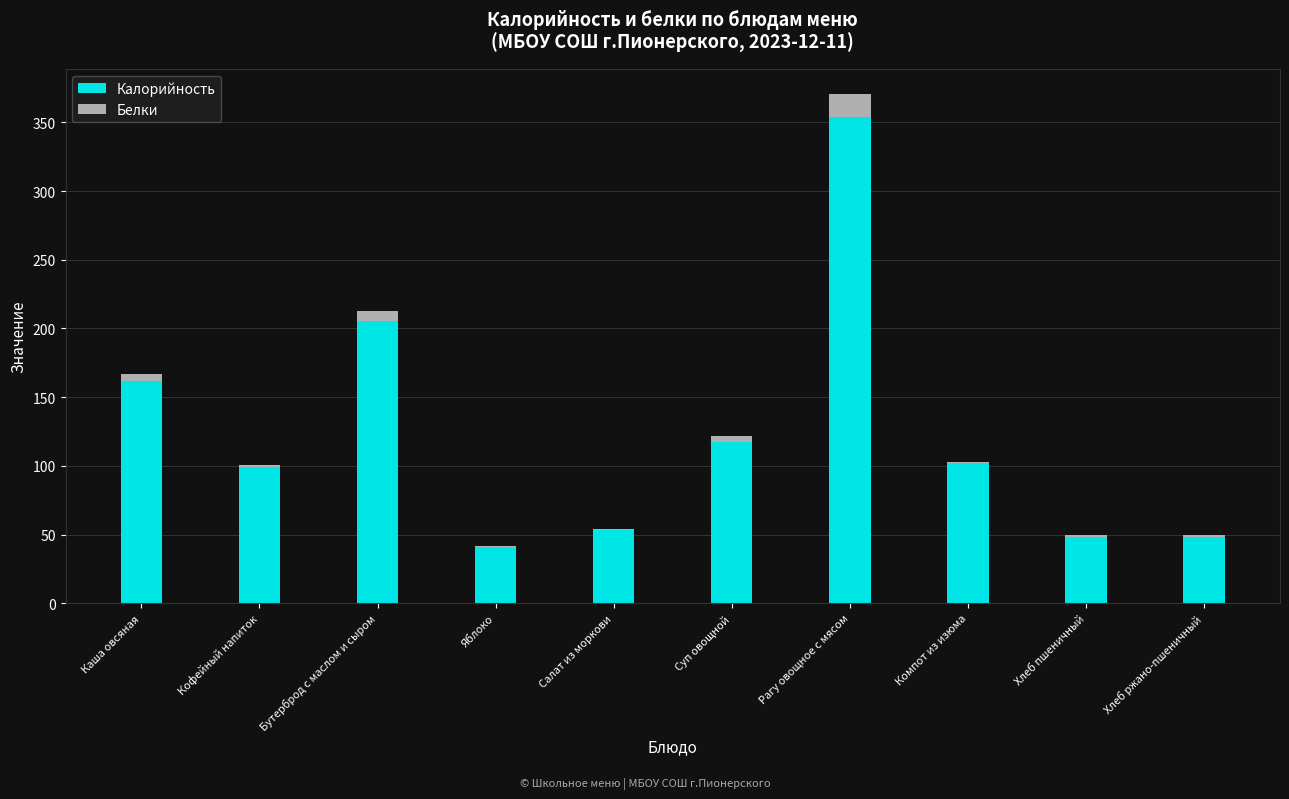

What is the difference between the Калорийность values at Хлеб пшеничный and Яблоко?

7.1